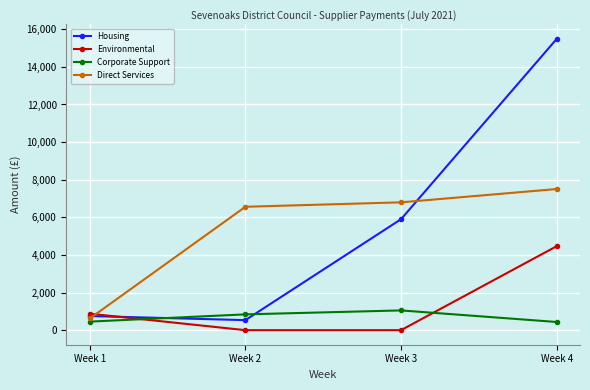

The value of Environmental at Week 4 is 4463.5. True or false?

True